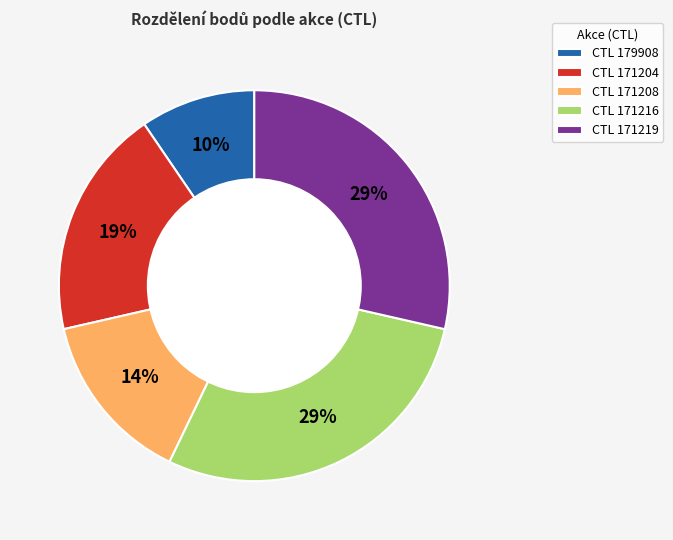

How many segments does this pie chart have?

5